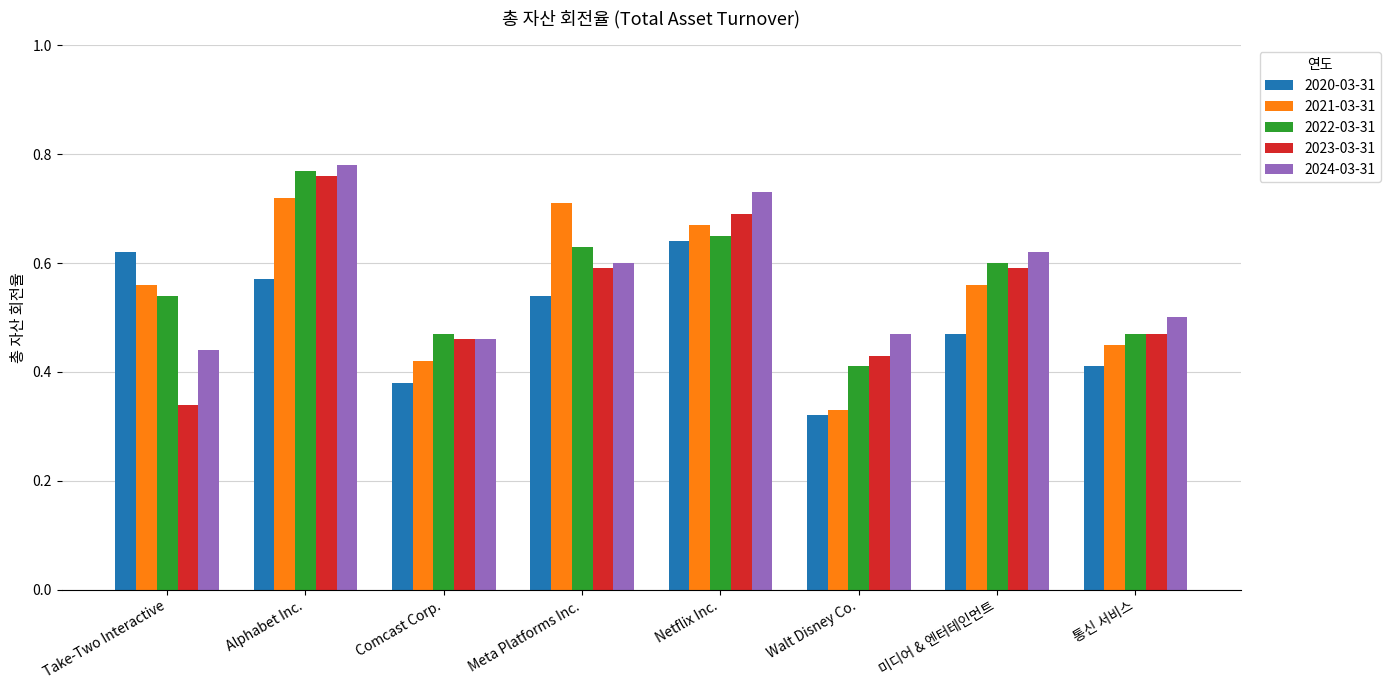

What is the difference between the second highest and second lowest values in the 2020-03-31 series?

0.2